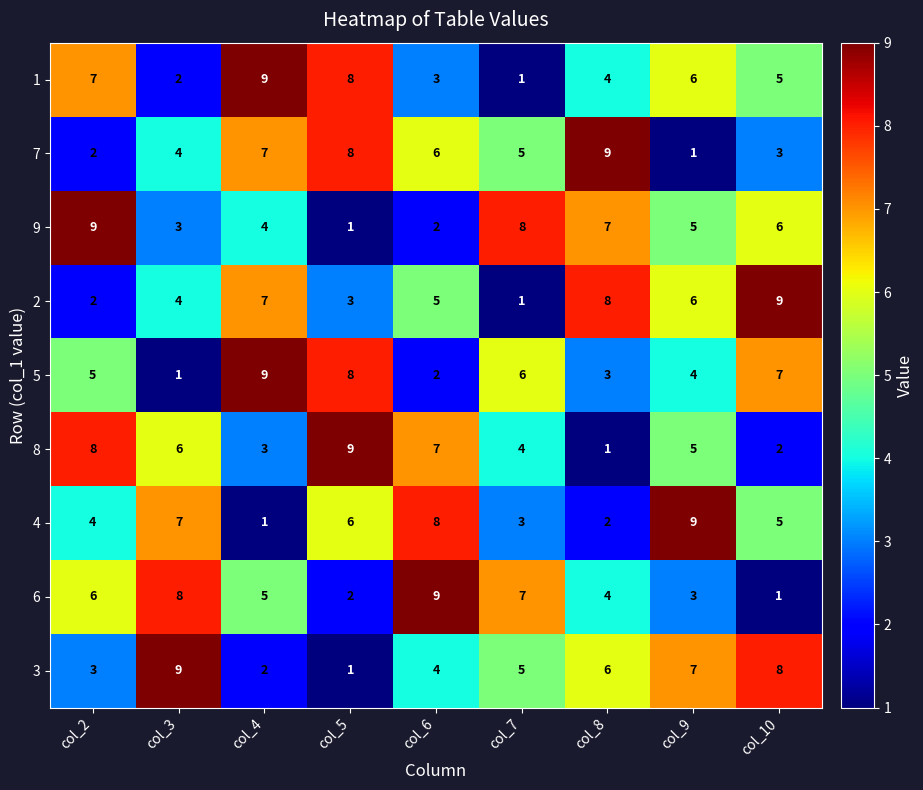

At which label is 4 closest to 5?

col_10